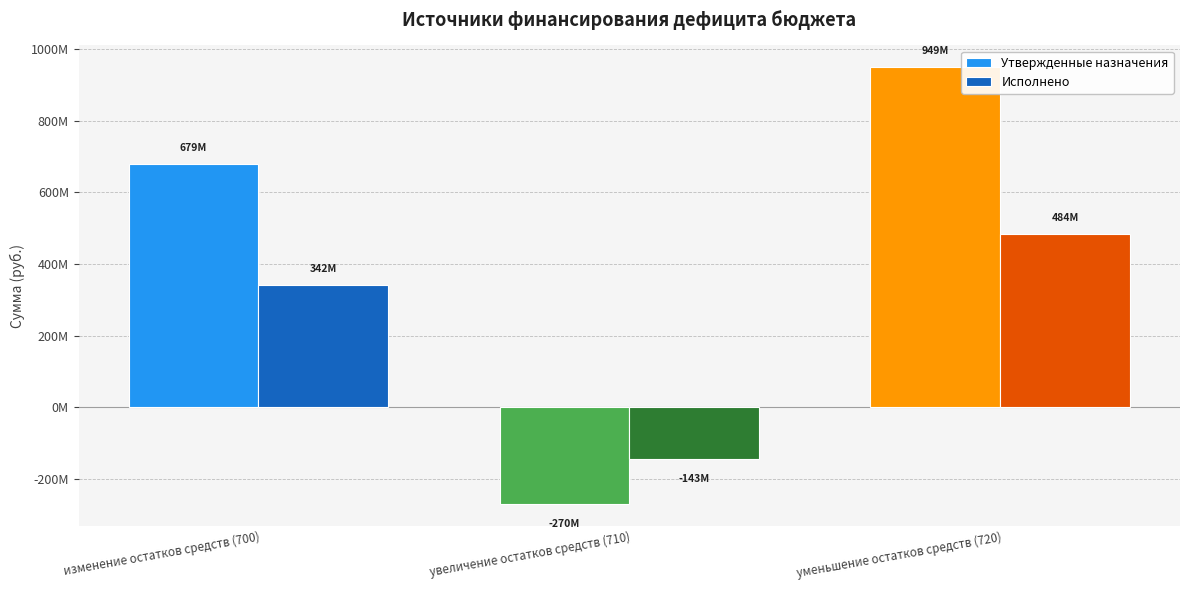

Is the value of Исполнено at уменьшение остатков средств (720) greater than the value of Утвержденные назначения at увеличение остатков средств (710)?

Yes